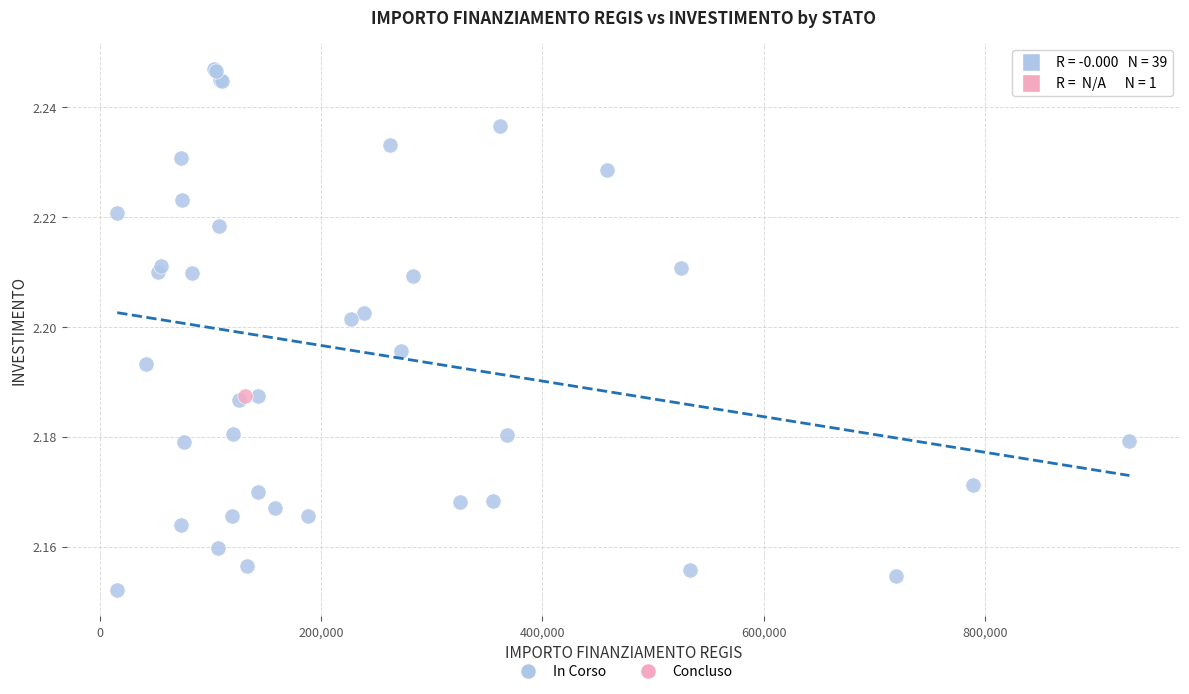

What are all the series names shown in the legend?

In Corso, Concluso